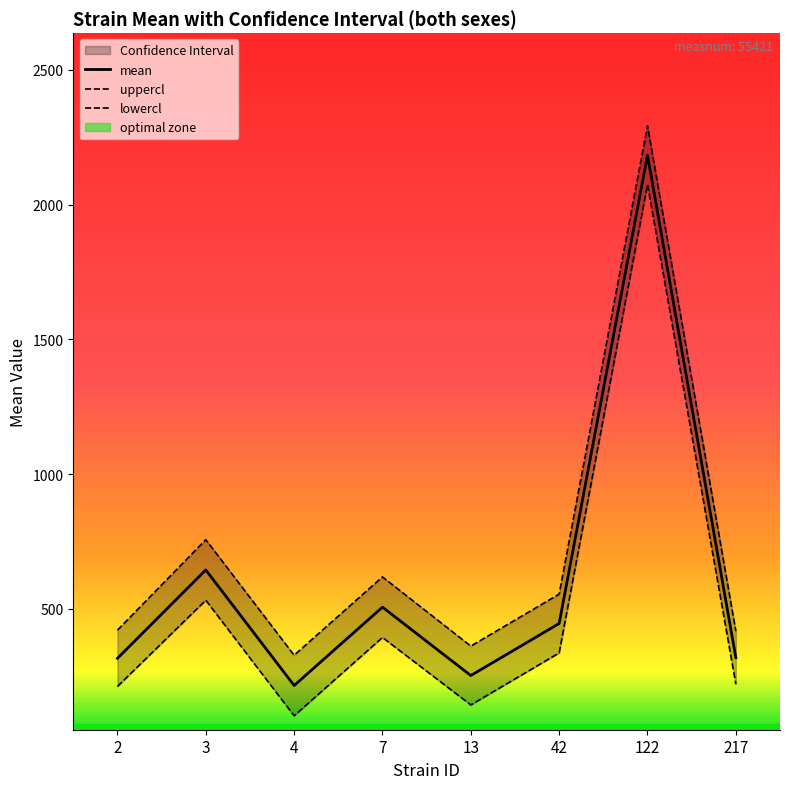

True or false: mean has more than 0 points higher than both neighbors.

True